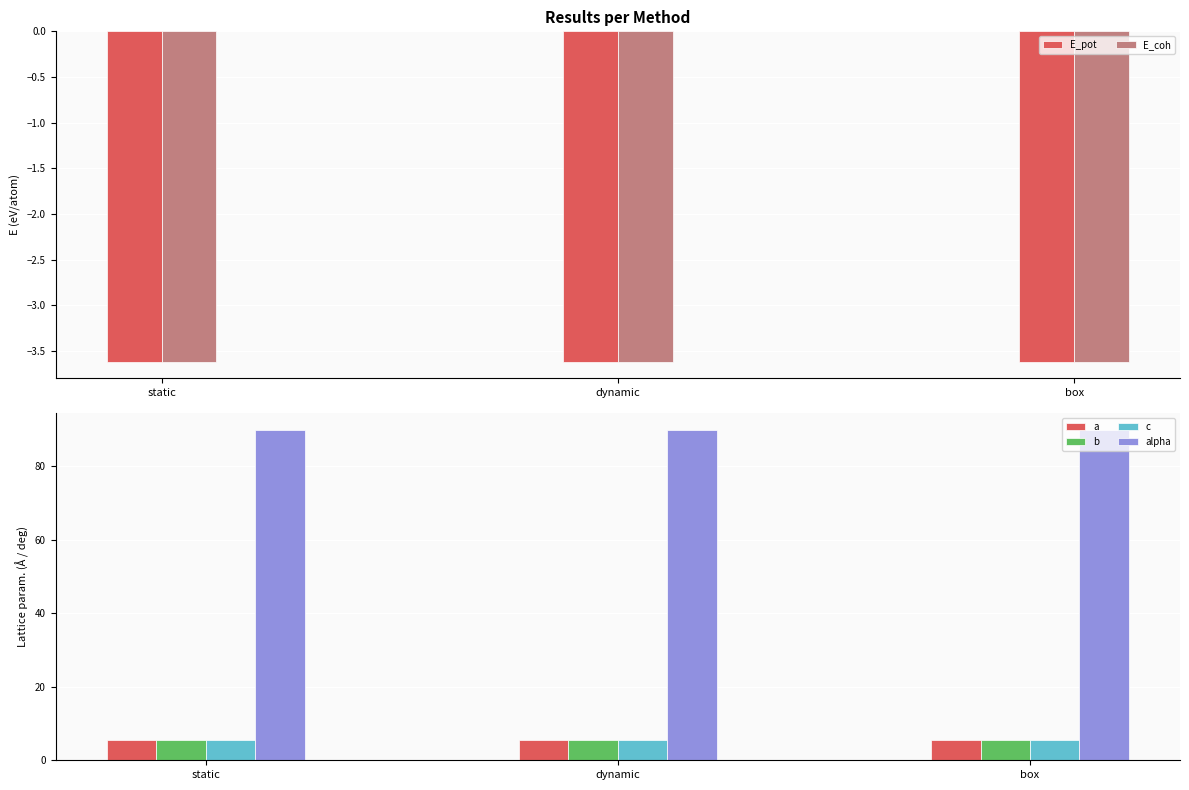

List the series in order of their peak value, lowest first.

E_pot, E_coh, a, b, c, alpha